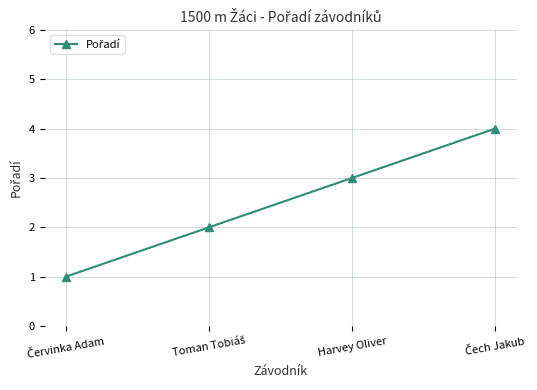

What is the difference between the maximum and minimum values?

3